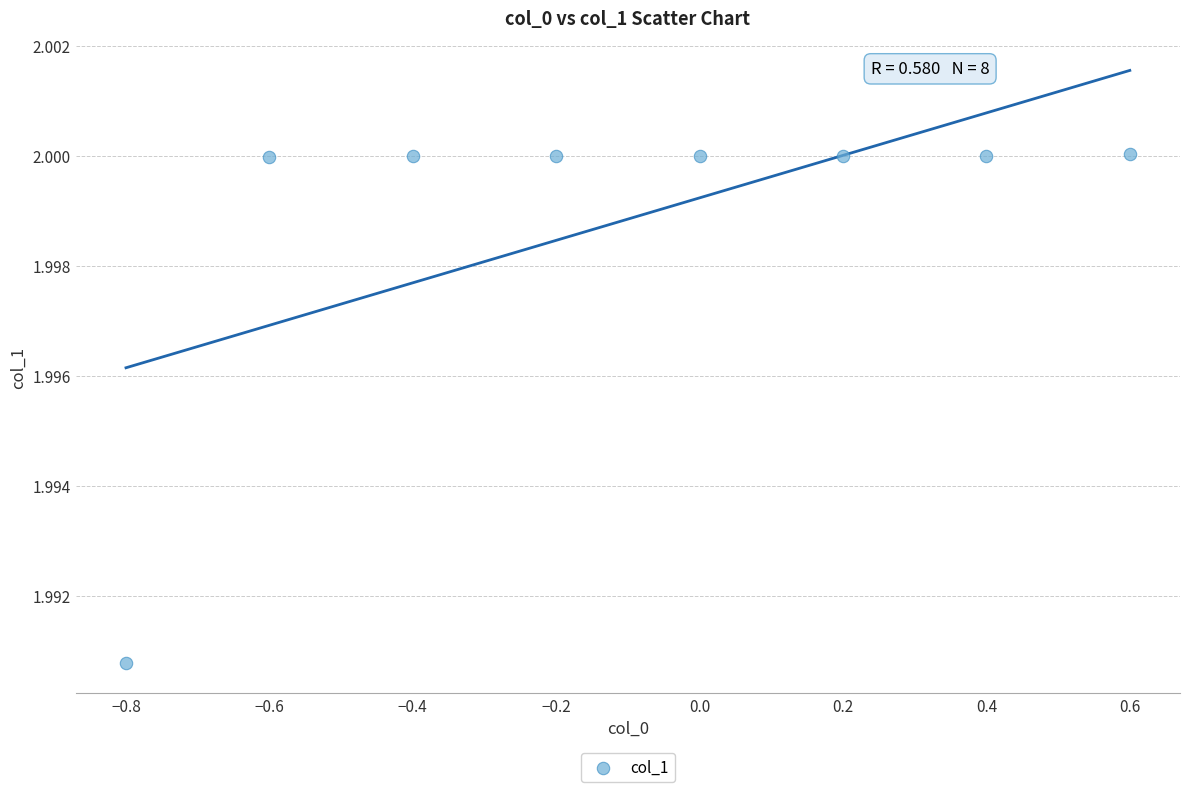

What is the range of X values (max minus min)?

1.4